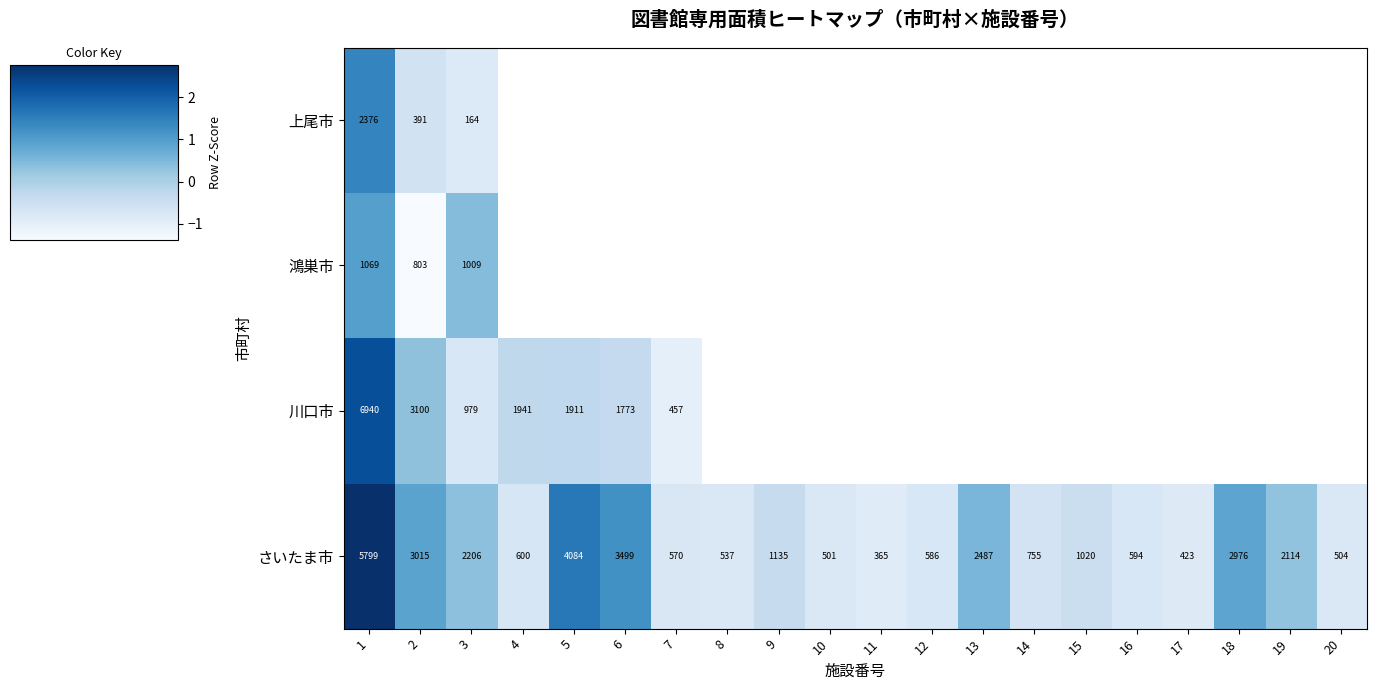

Rank the series at 1 from lowest to highest value.

鴻巣市, 上尾市, さいたま市, 川口市